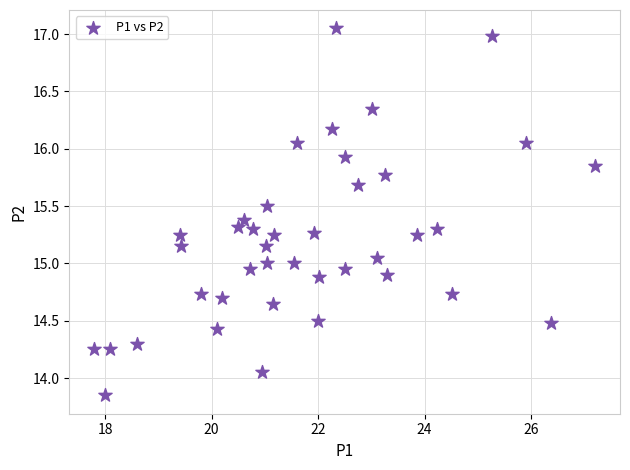

What is the range of X values (max minus min)?

9.4